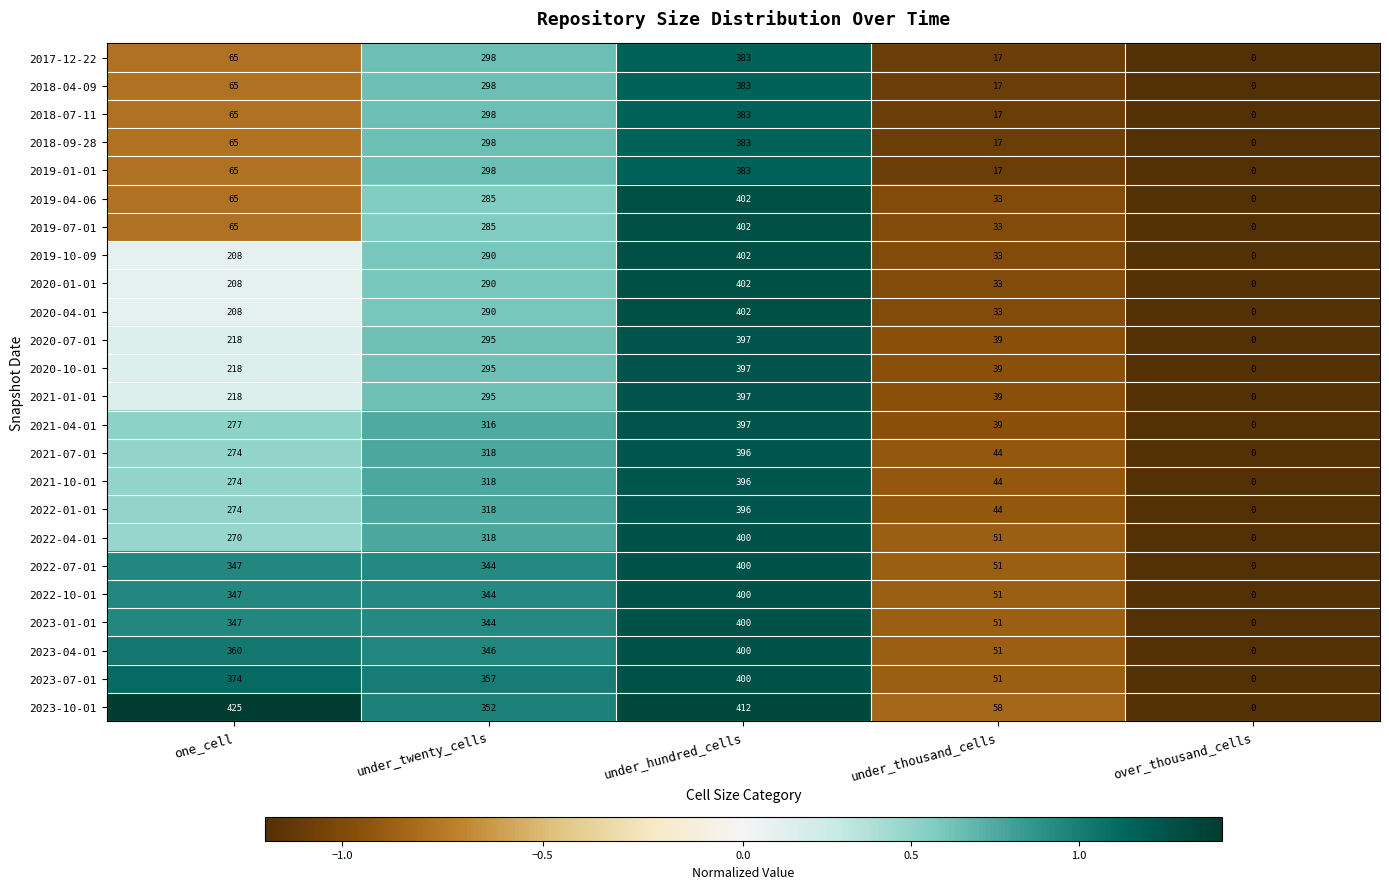

List the labels in order of 2021-04-01 value, largest first.

under_hundred_cells, under_twenty_cells, one_cell, under_thousand_cells, over_thousand_cells